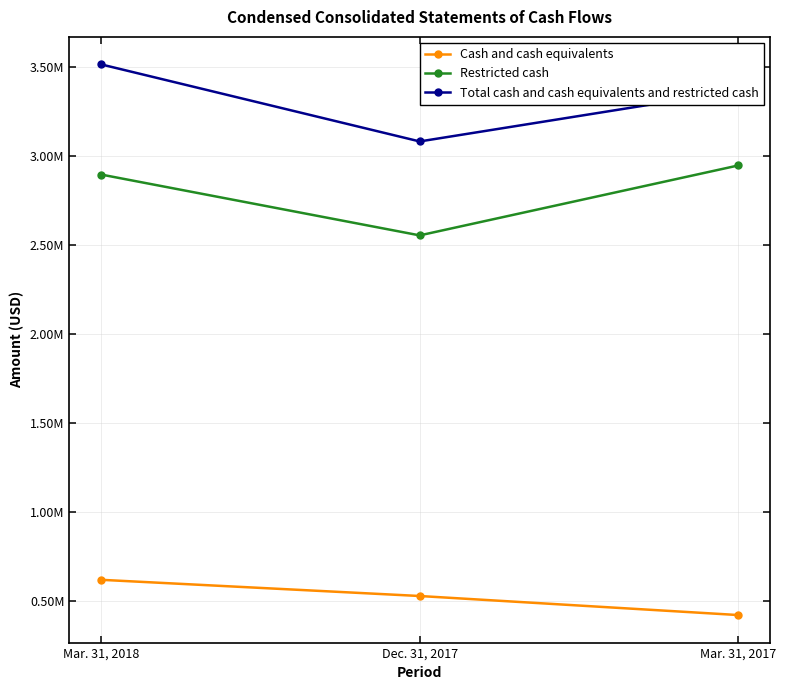

Read the Total cash and cash equivalents and restricted cash value at Dec. 31, 2017, to the nearest 10.

3081710